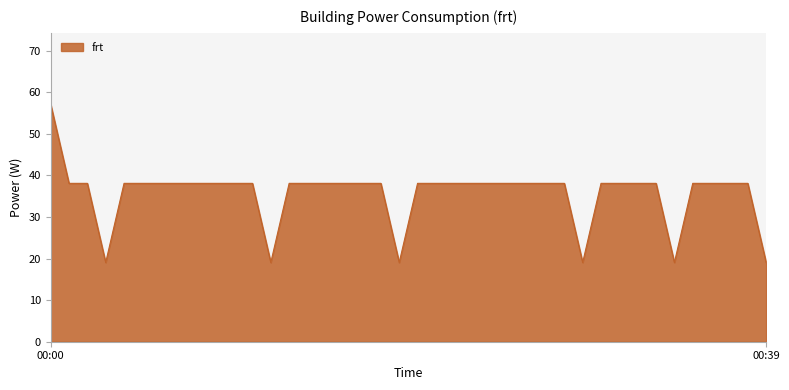

How many lines are shown in the chart?

1